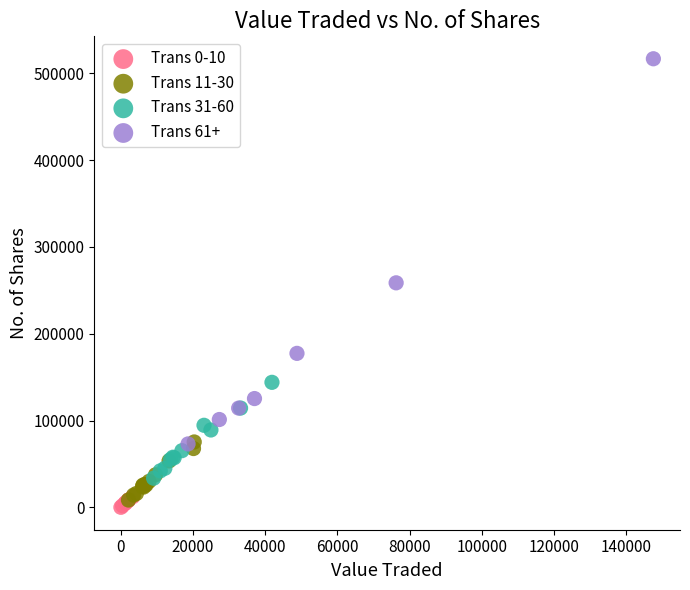

What are all the series names shown in the legend?

Trans 0-10, Trans 11-30, Trans 31-60, Trans 61+